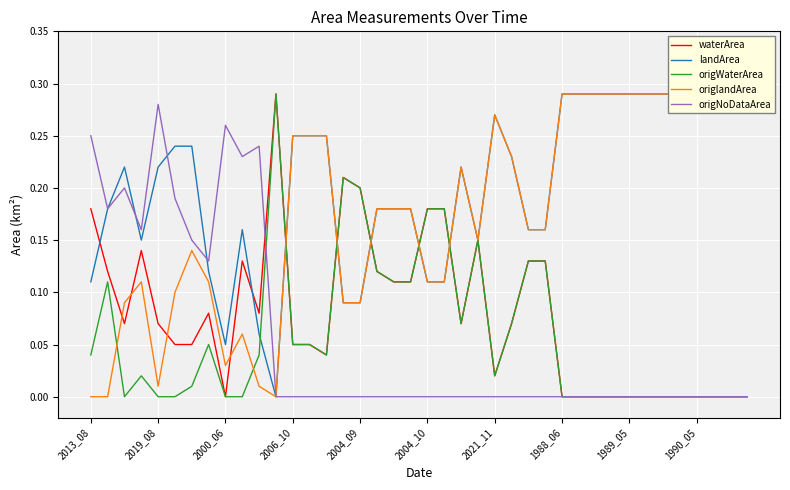

Which series has the largest total across all categories?

landArea